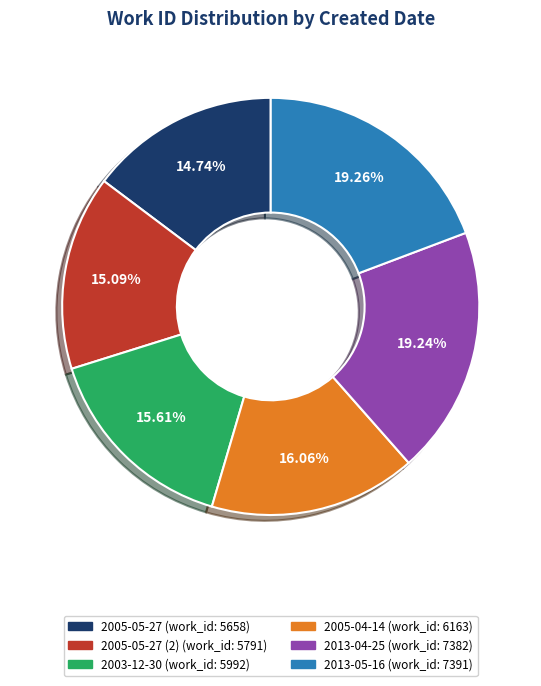

Does any single category account for the majority?

No